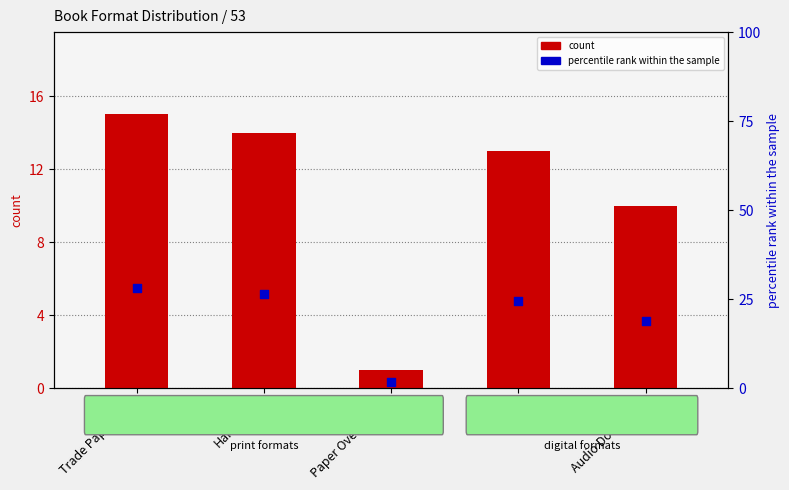

Is the value of percentile rank within the sample at eBook greater than the value of count at Trade Paperback?

Yes